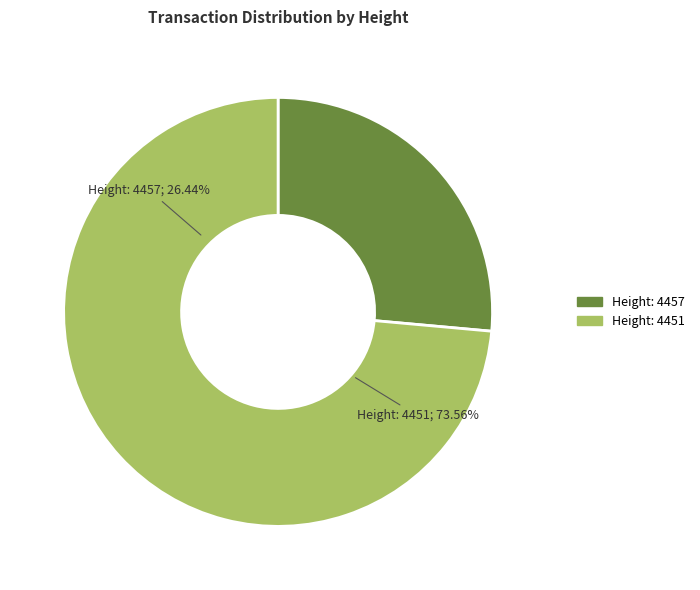

Is it true that 4451 is 74% of the pie?

True